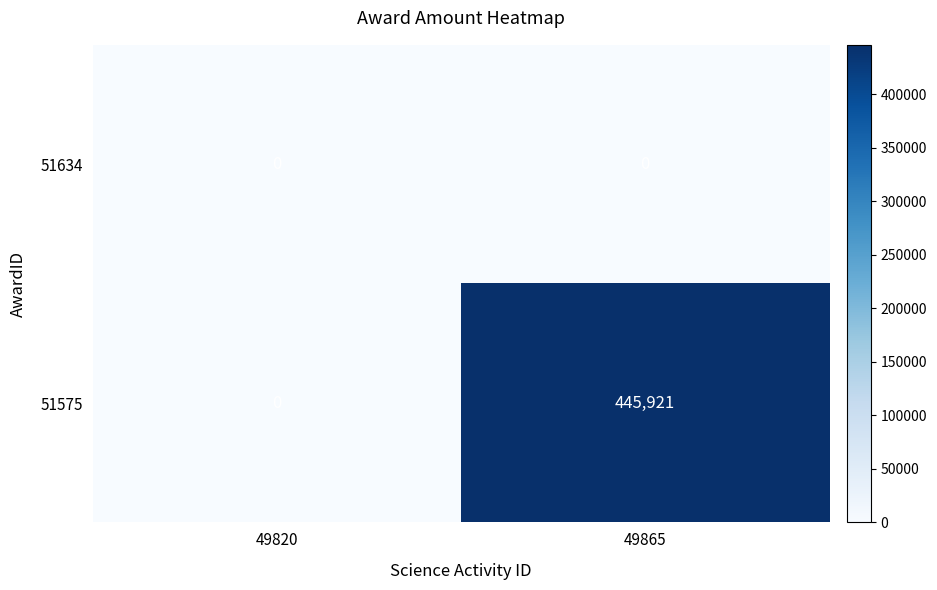

The value of 51575 at 49865 is 235187. True or false?

False